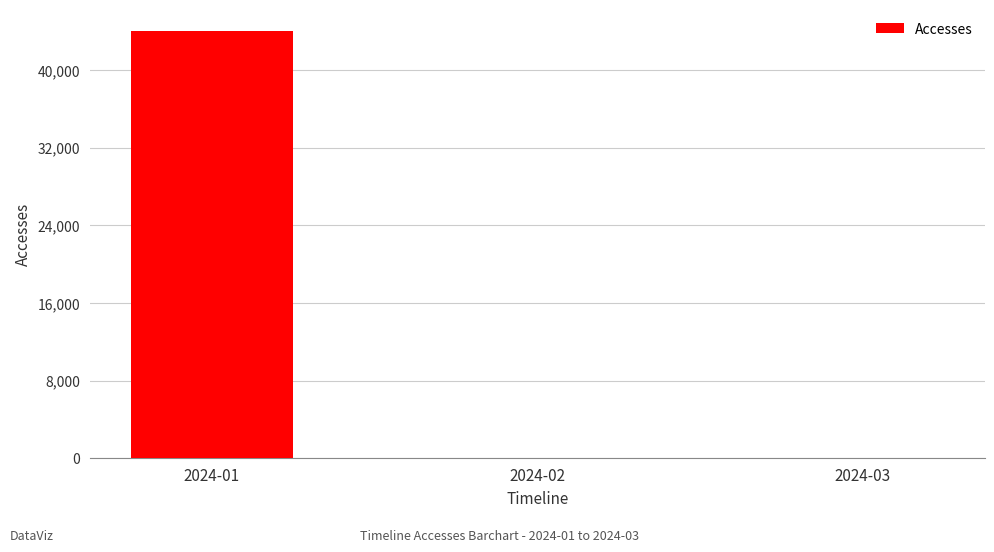

What is the maximum value shown in the chart?

44035